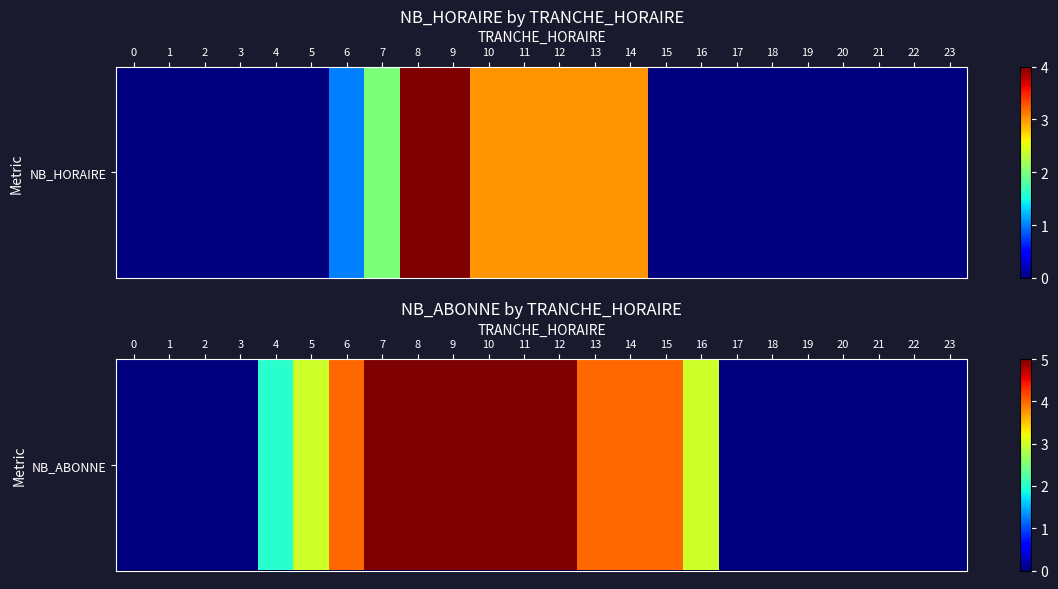

What is the difference between the maximum and second lowest values?

5